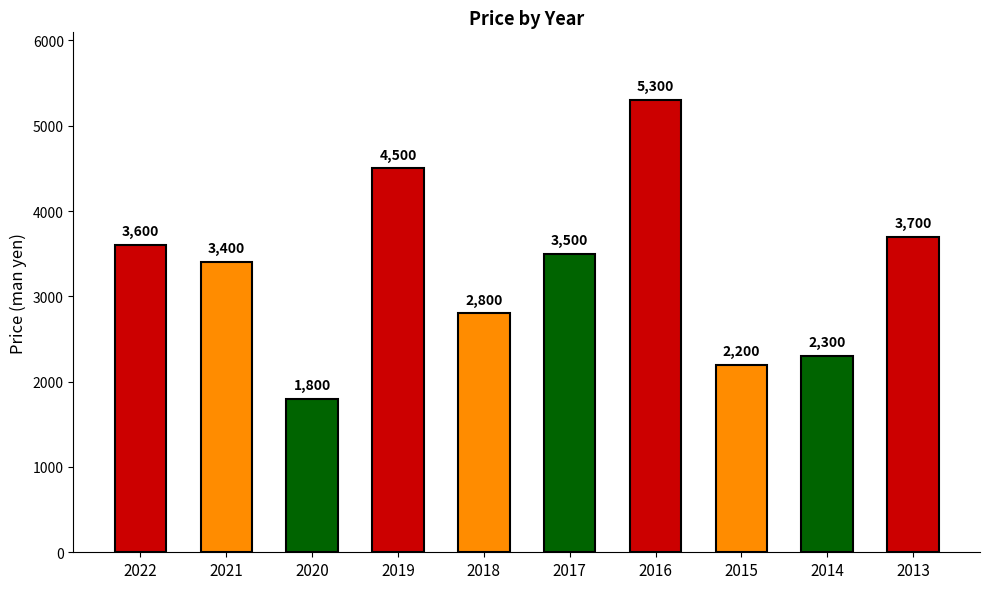

Reading left to right, list all the values displayed in this chart.

2022=3600	2021=3400	2020=1800	2019=4500	2018=2800	2017=3500	2016=5300	2015=2200	2014=2300	2013=3700